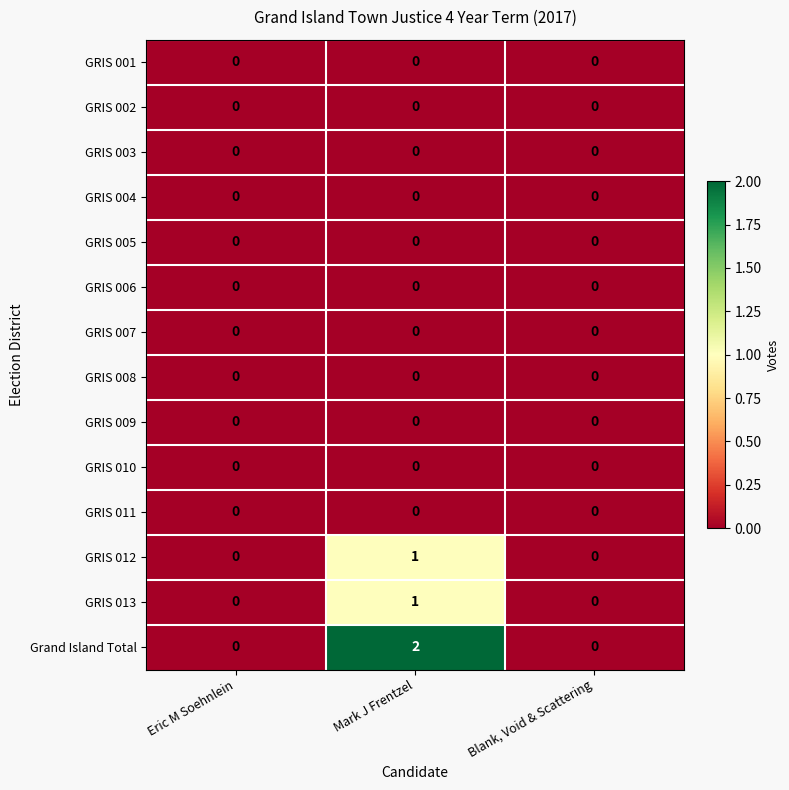

How many series are shown in this chart?

14